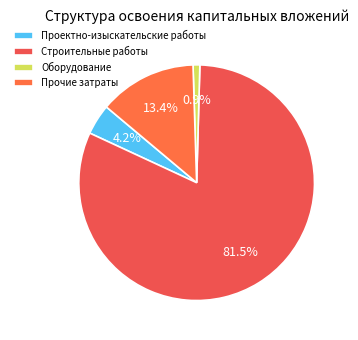

To the nearest percent, what percentage of the pie is Проектно-изыскательские работы?

4%